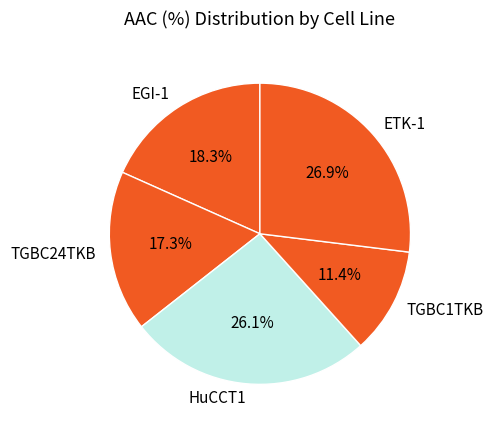

Does any single category account for the majority?

No